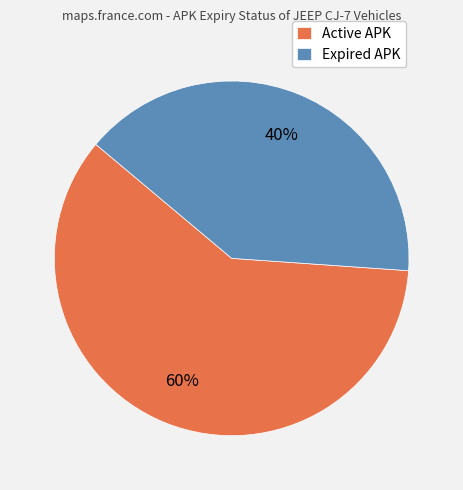

Between Active APK and Expired APK, which is larger?

Active APK